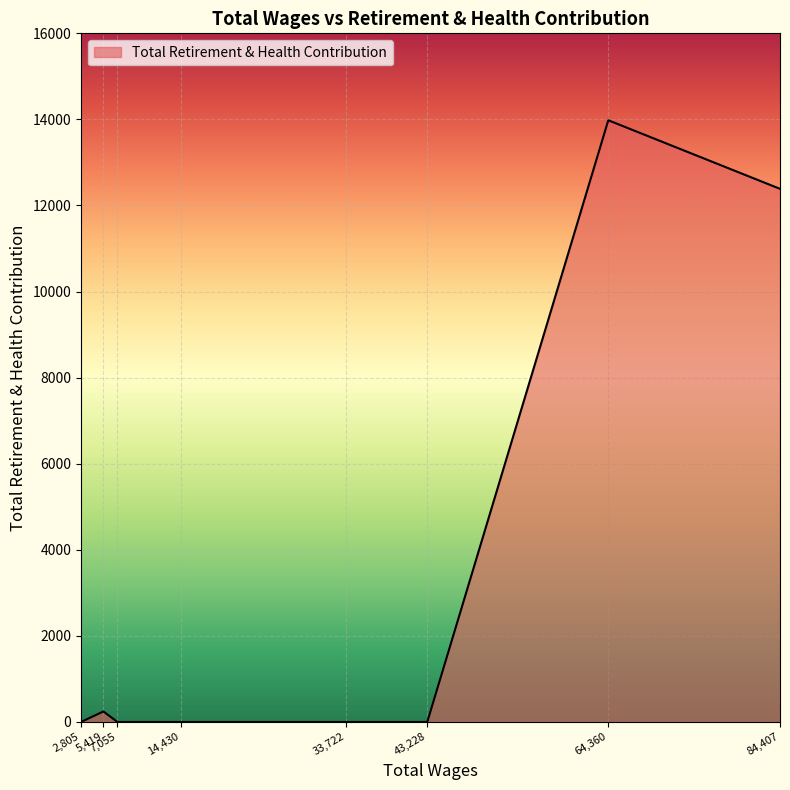

True or false: there are more than 0 points higher than both neighbors.

True